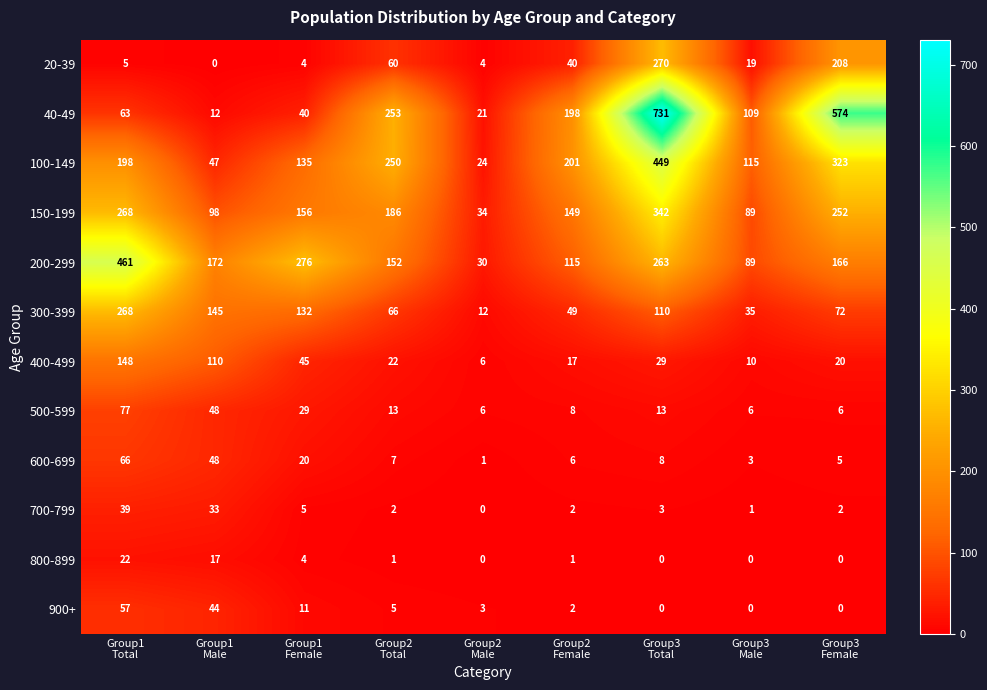

What is the average value of the 800-899 series?

5